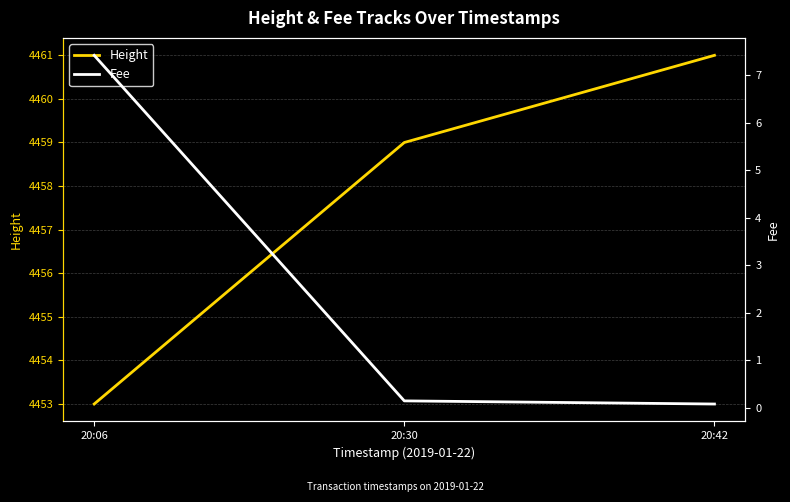

How many values in the Height series exceed 4459?

1